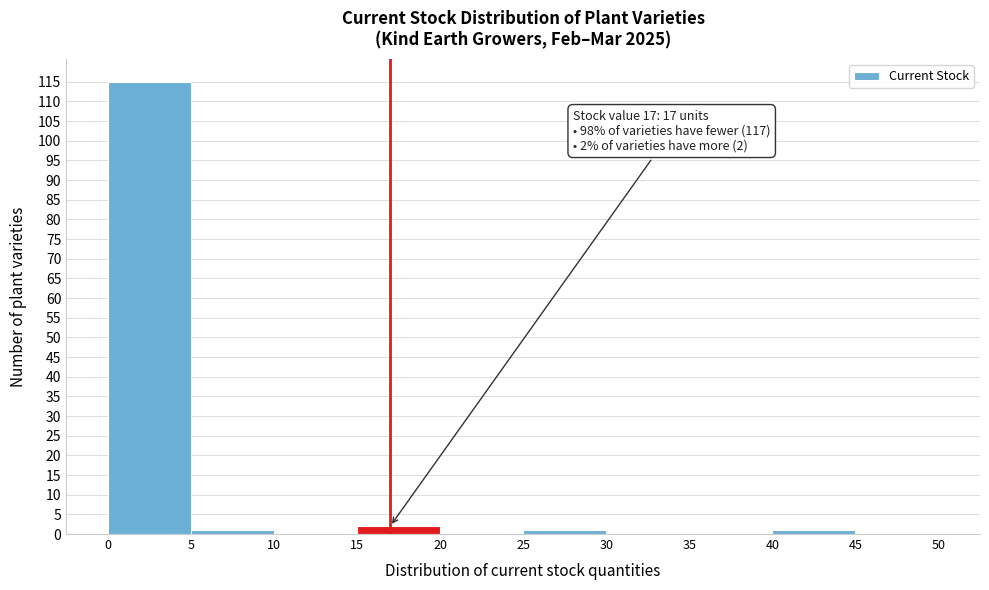

Over which range of the x-axis is the bar tallest?

0 to 5